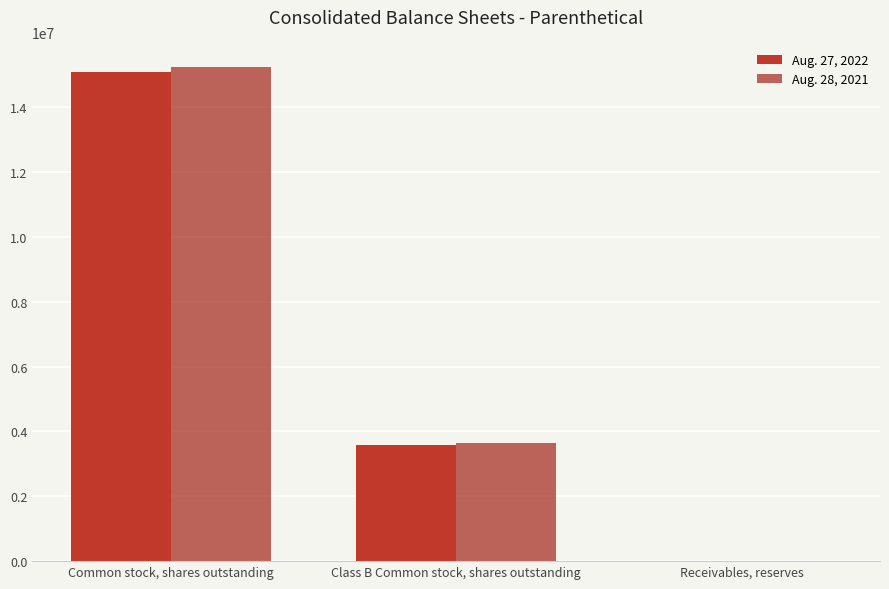

Count the number of data series in this chart.

2